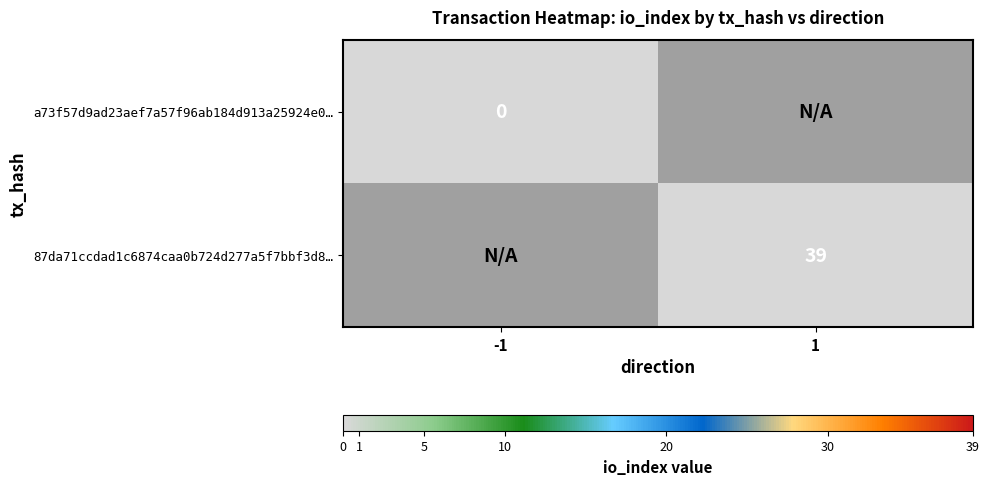

The value of 87da71ccdad1c6874caa0b724d277a5f7bbf3d8… at 1 is 59. True or false?

False